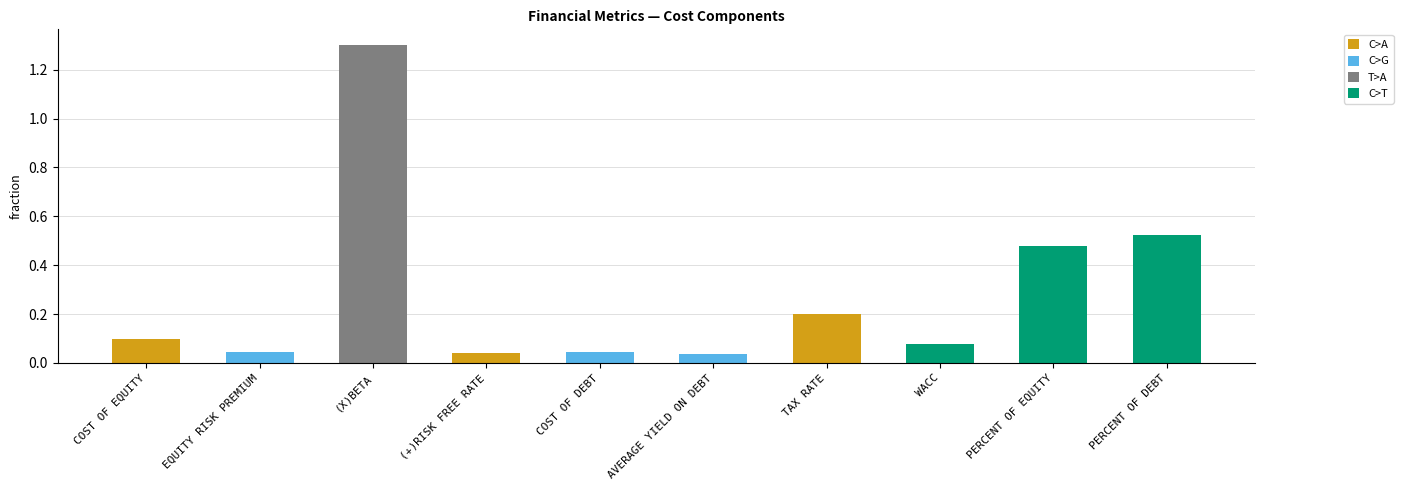

What is the sum of the C>A values at (+)RISK FREE RATE and EQUITY RISK PREMIUM?

0.1